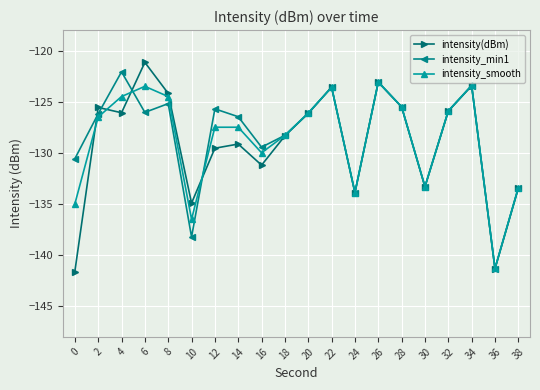

What is the highest value of the intensity_smooth series?

-123.1